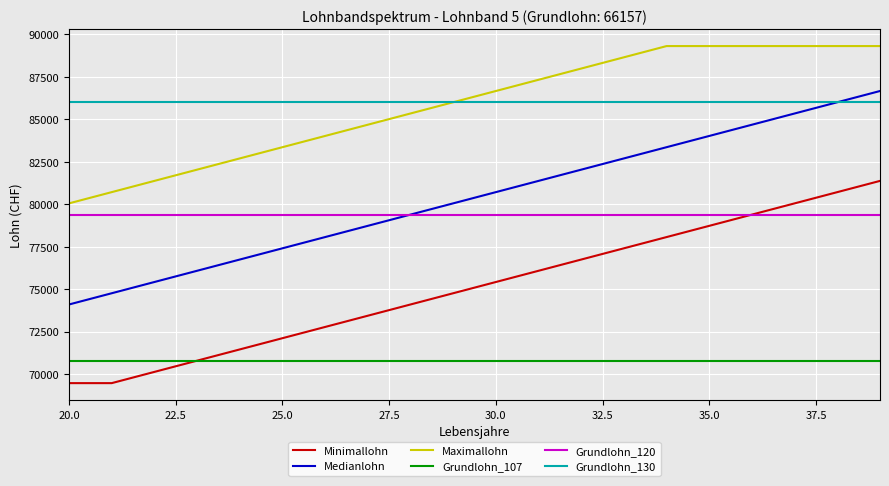

What is the minimum value shown in the chart?

69464.9